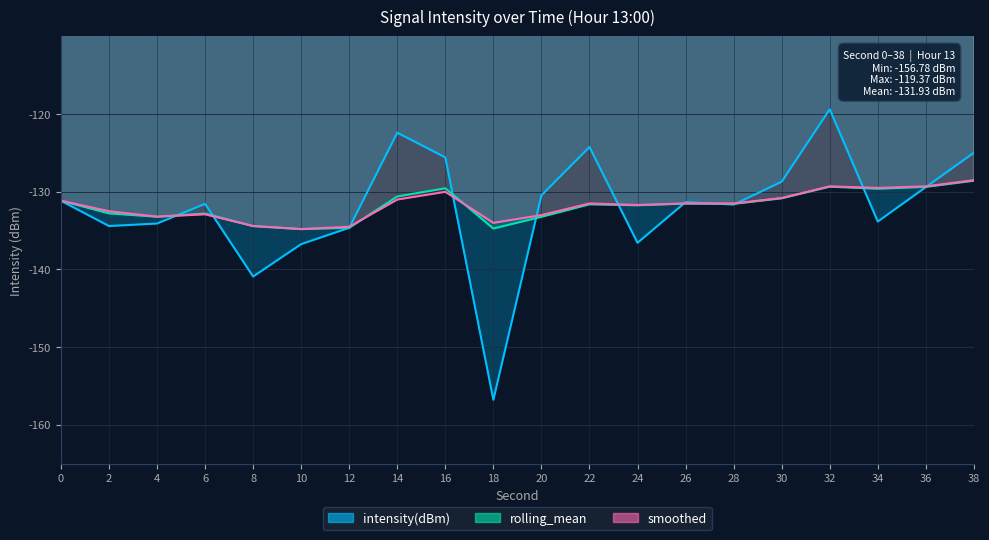

Which series has the widest spread of values?

intensity(dBm)